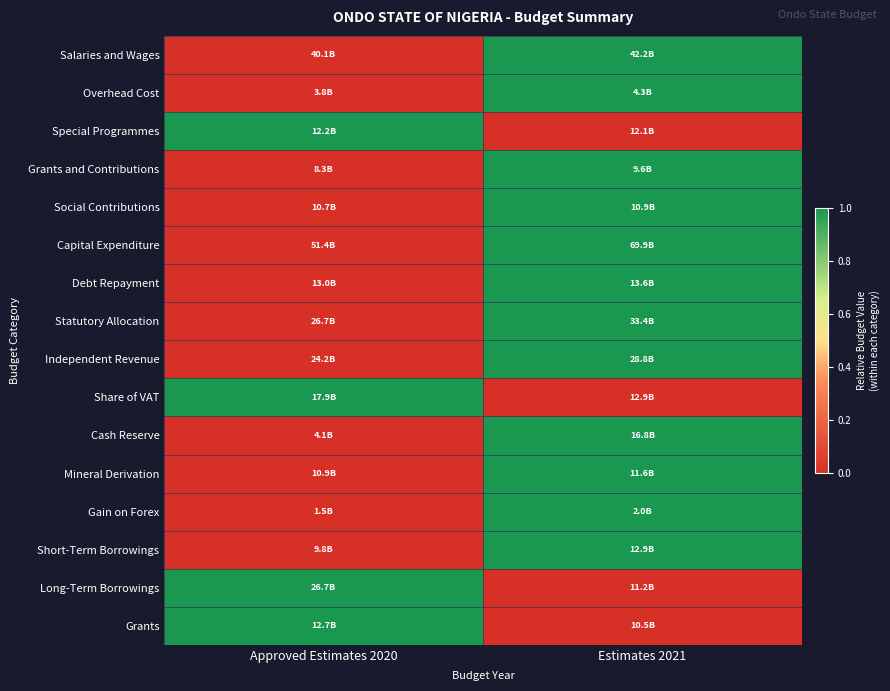

Rank the series by their maximum value, from highest to lowest.

Salaries and Wages, Overhead Cost, Special Programmes, Grants and Contributions, Social Contributions, Capital Expenditure, Debt Repayment, Statutory Allocation, Independent Revenue, Share of VAT, Cash Reserve, Mineral Derivation, Gain on Forex, Short-Term Borrowings, Long-Term Borrowings, Grants